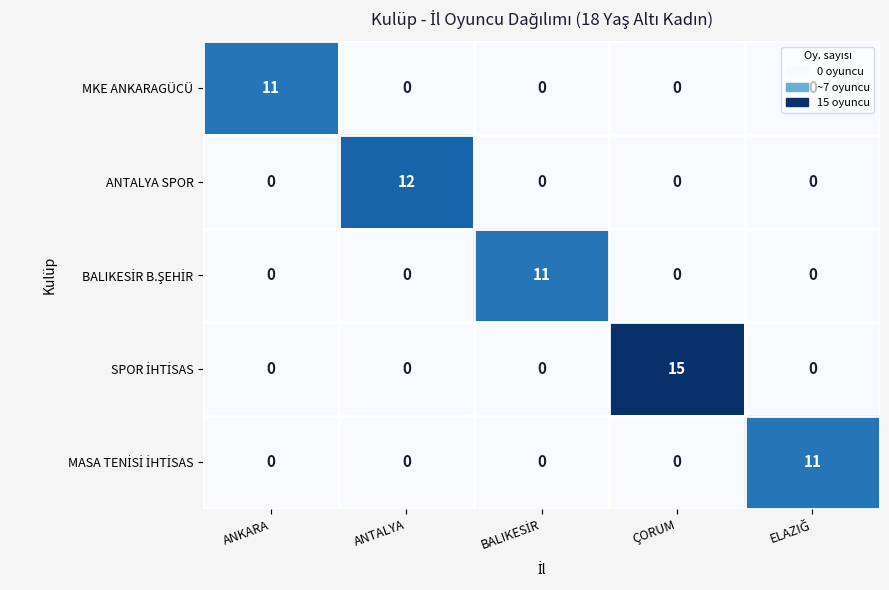

What is the greatest value displayed?

15